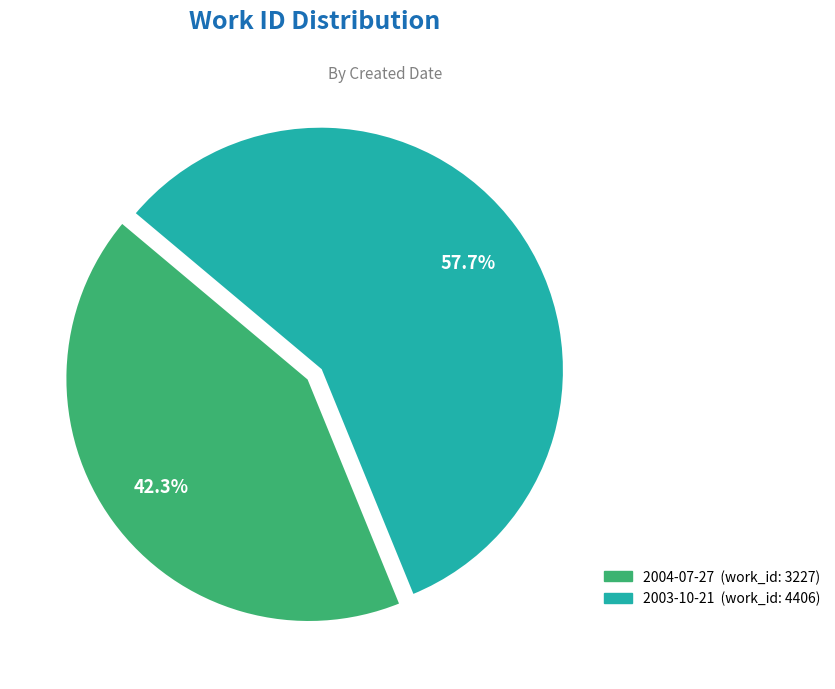

To the nearest percent, what portion does 2004-07-27 represent?

42%